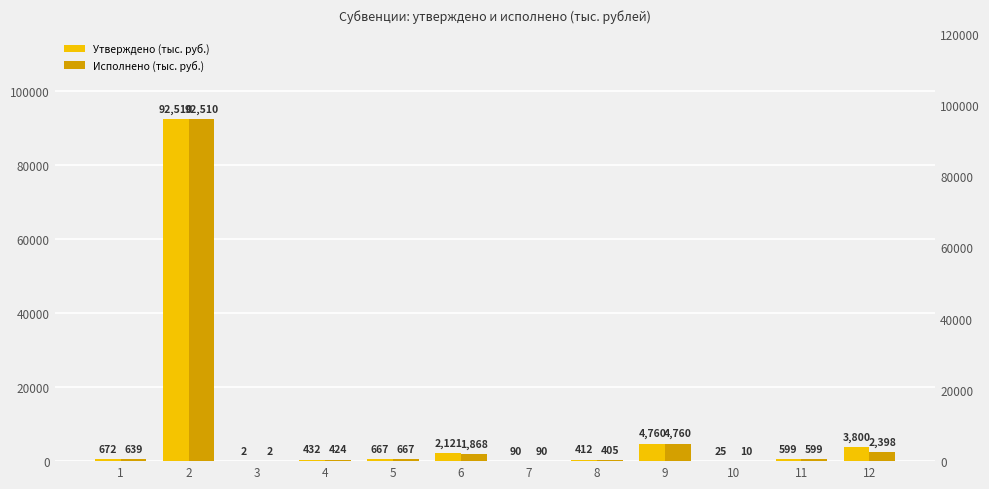

At which category does the chart reach its peak across all series?

2